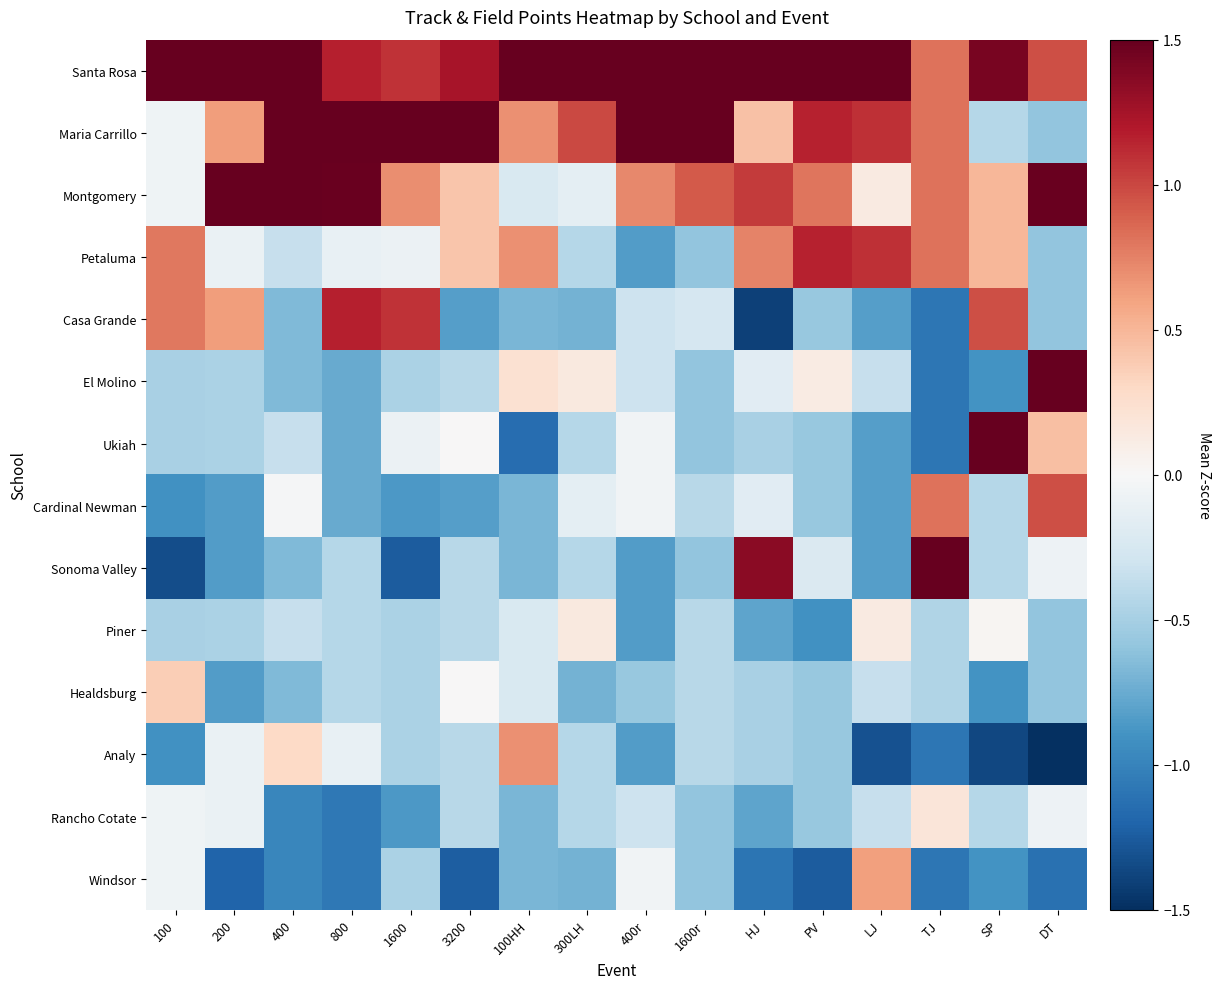

Between 1600 and 100, which is larger?

100